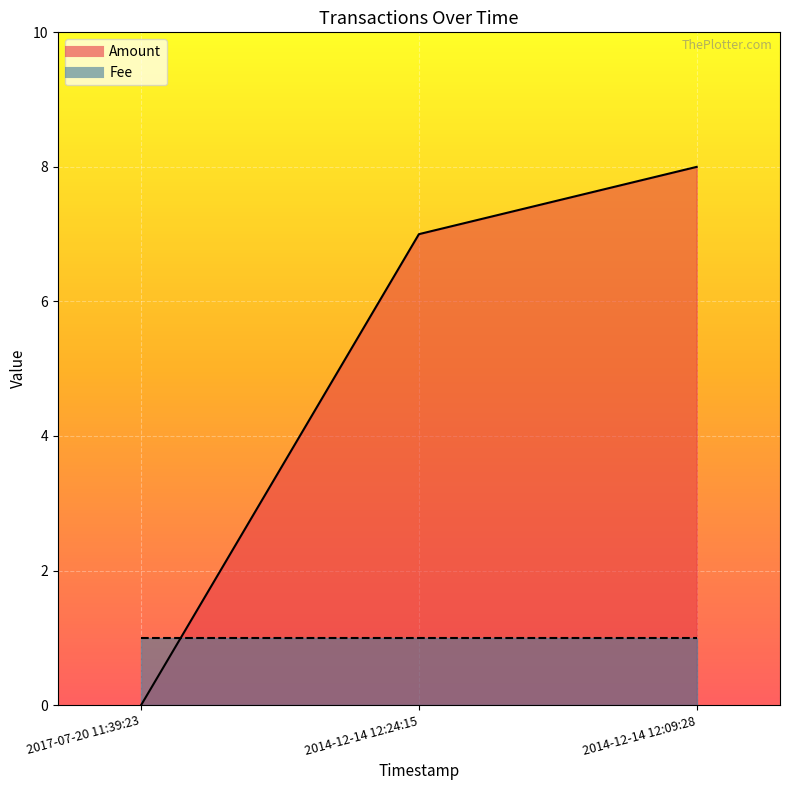

What is the difference between the values at 2017-07-20 11:39:23 and 2014-12-14 12:24:15?

7